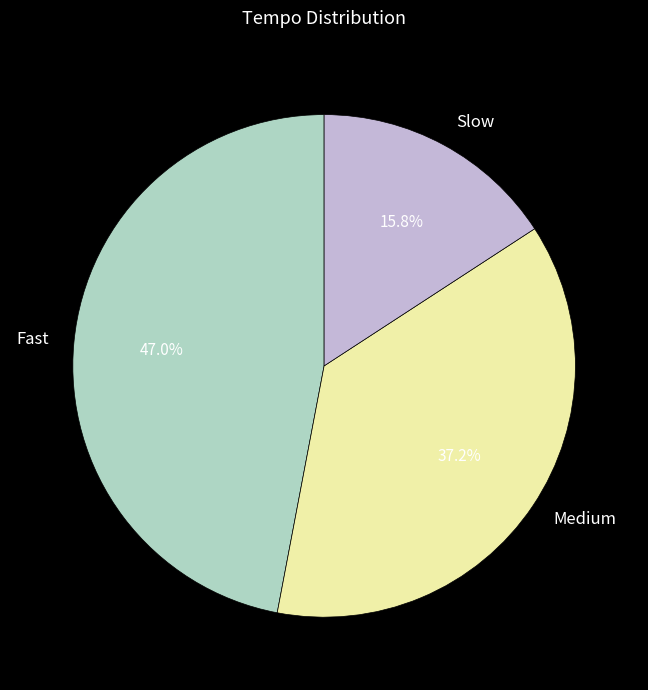

Between Slow and Medium, which is larger?

Medium